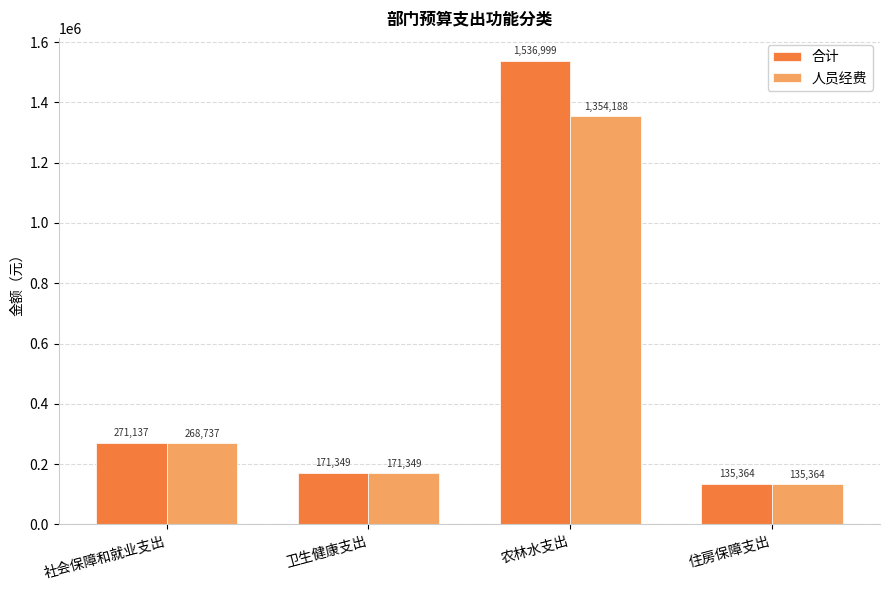

How many distinct data groups are displayed?

2